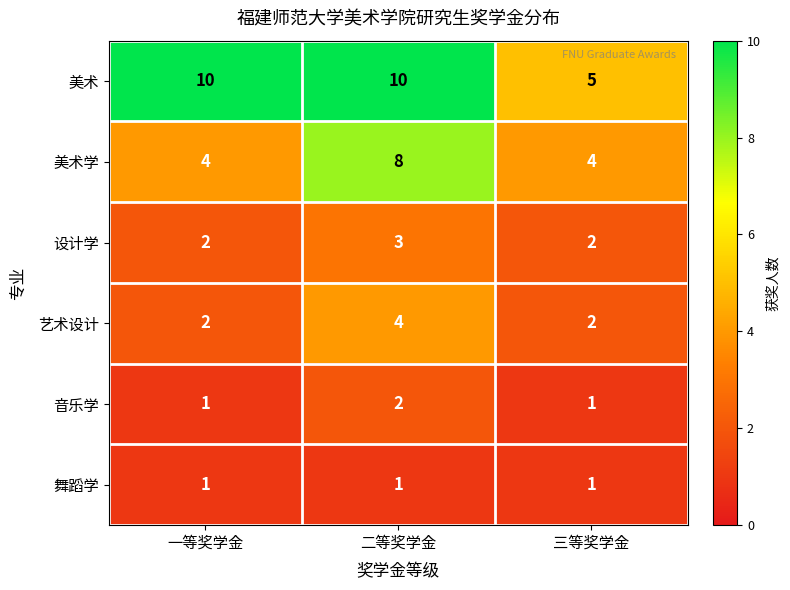

True or false: 舞蹈学 has a value of 1 at 三等奖学金.

True